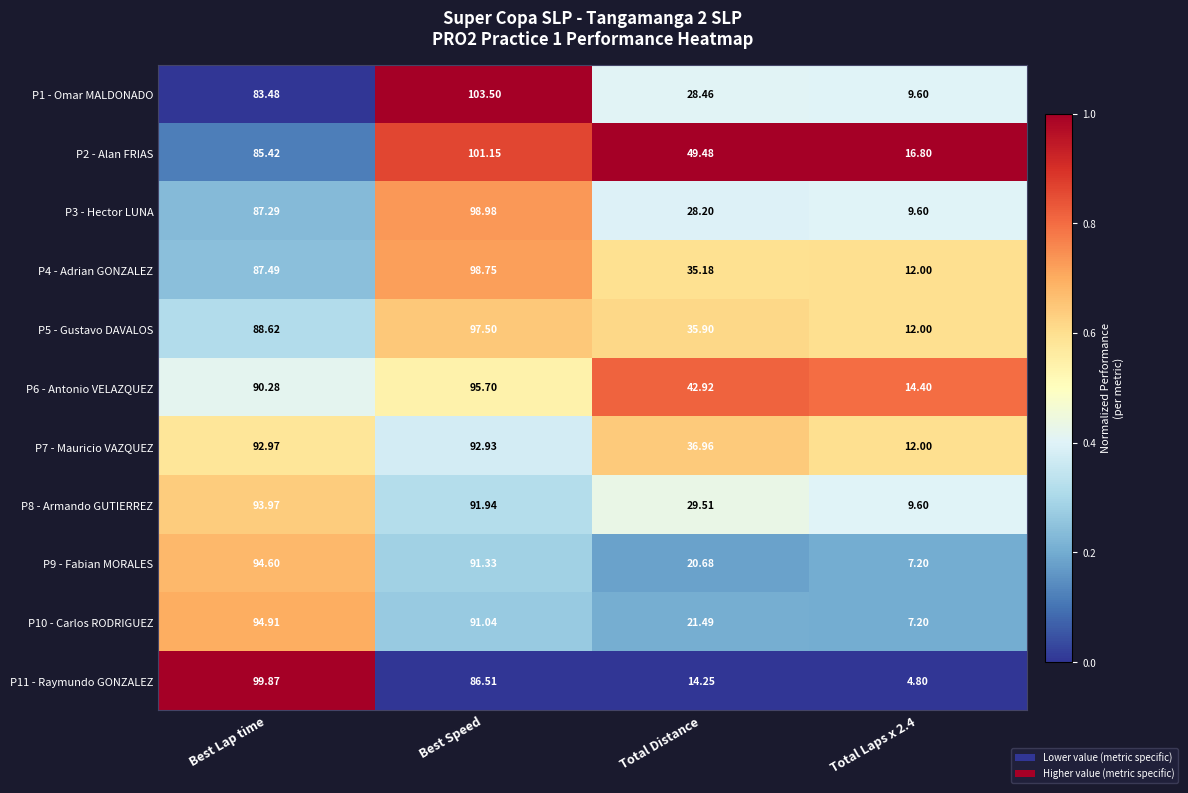

Where is P1 - Omar MALDONADO nearest to the value 56?

Best Lap time